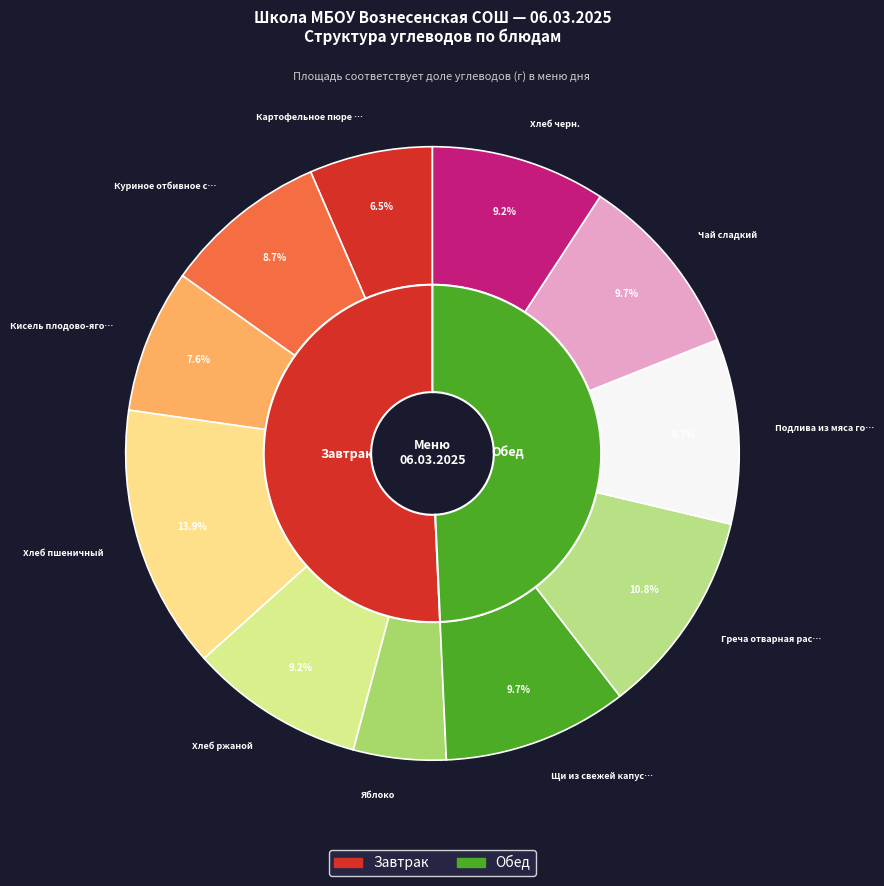

What percentage is the Хлеб ржаной slice, to the nearest percent?

9%